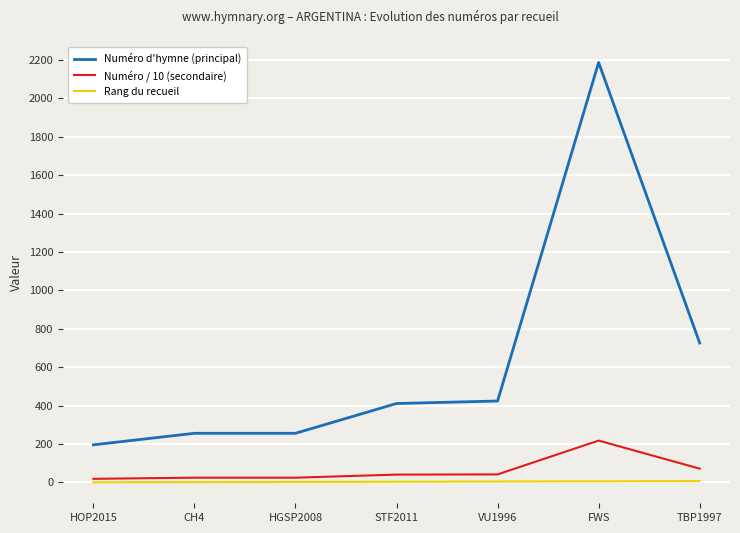

What is the maximum value shown in the chart?

2186